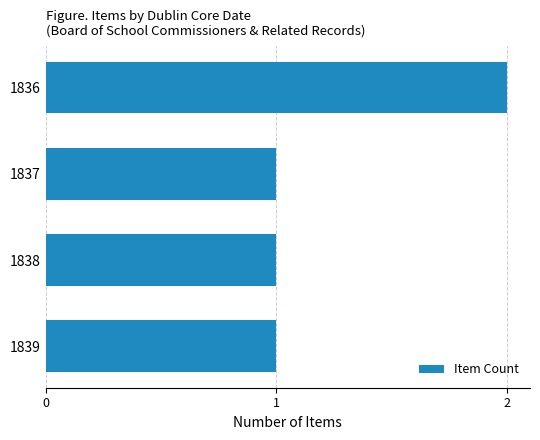

Is it true that the value at 1838 is 0?

False